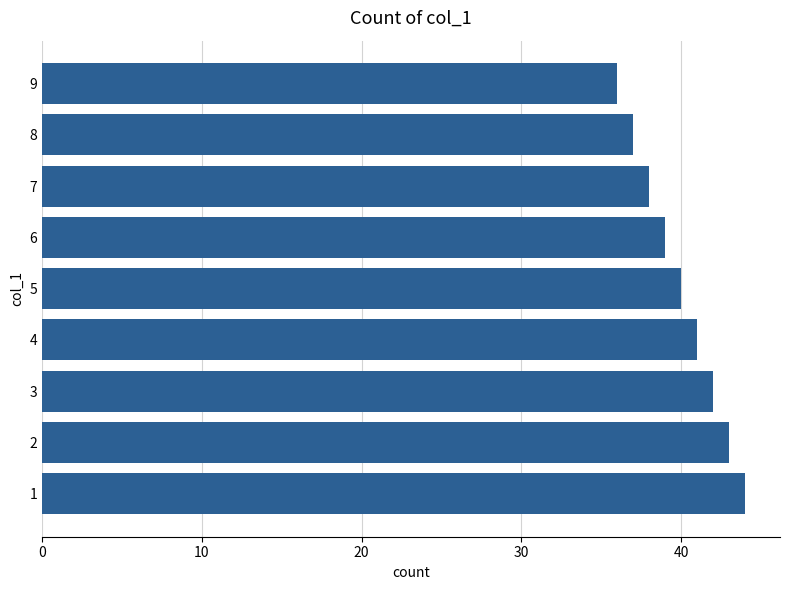

Approximately how many times larger is the value at 4 compared to 2?

1.0